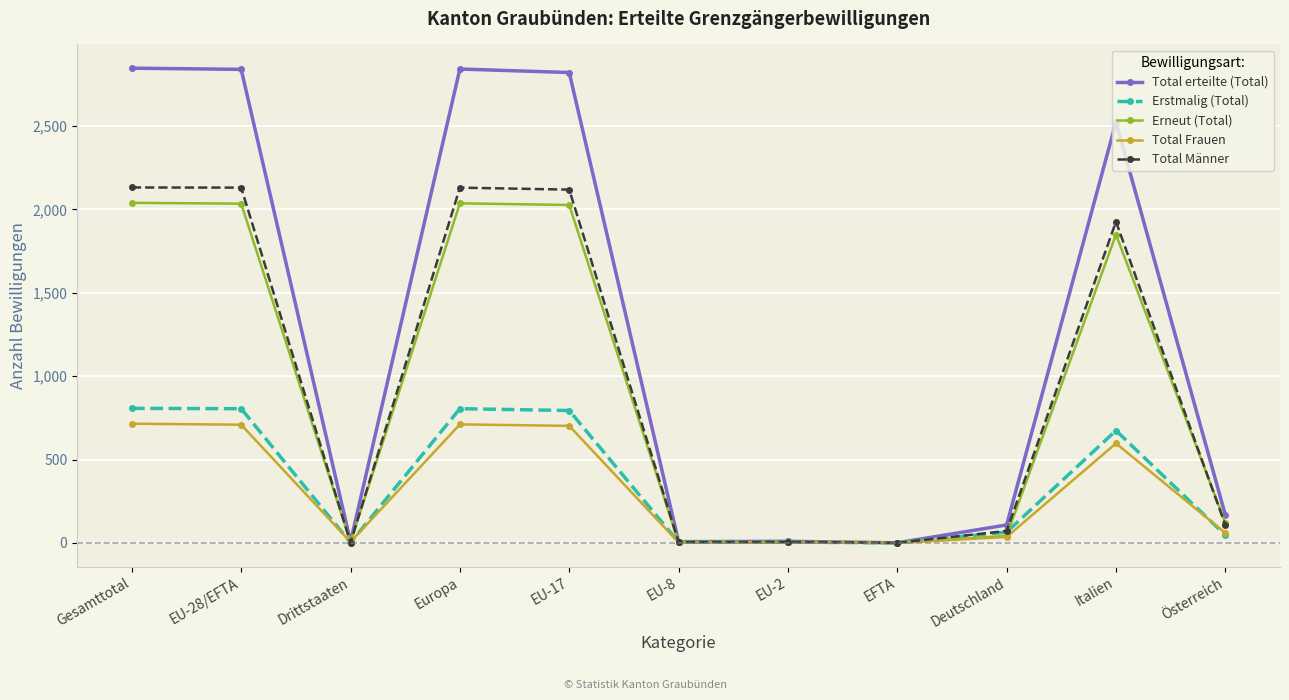

What is the label of the 1st point from the right?

Österreich